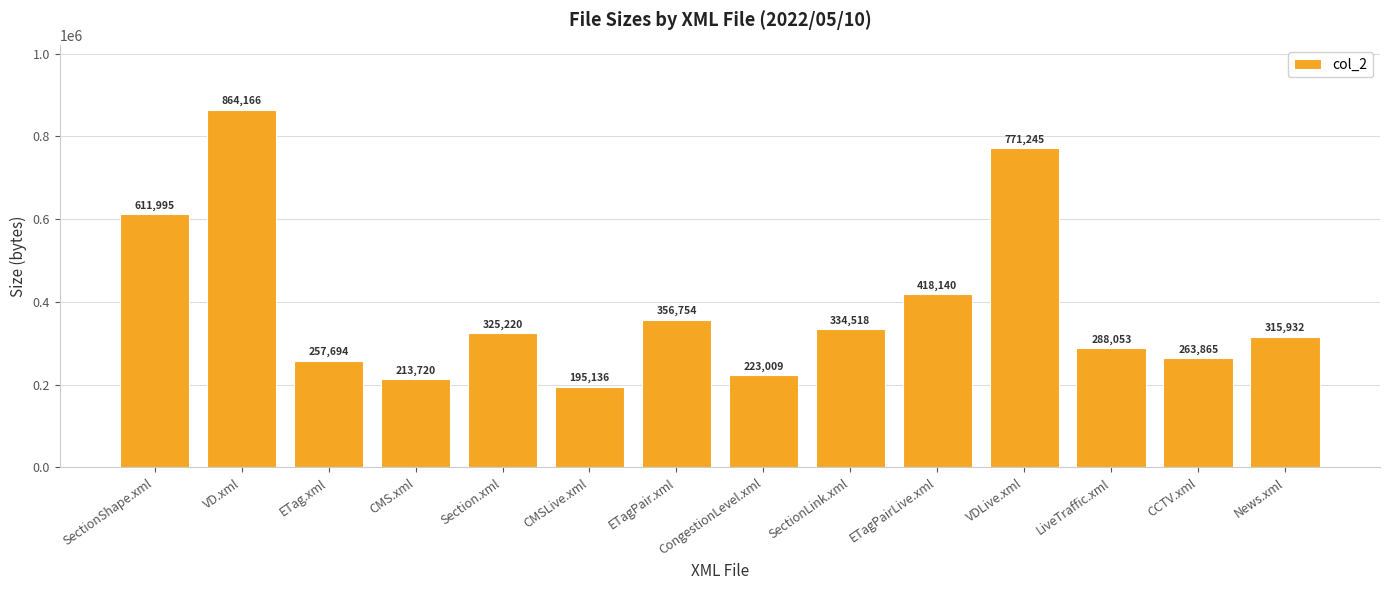

What is the change in value from LiveTraffic.xml to CCTV.xml?

-24188